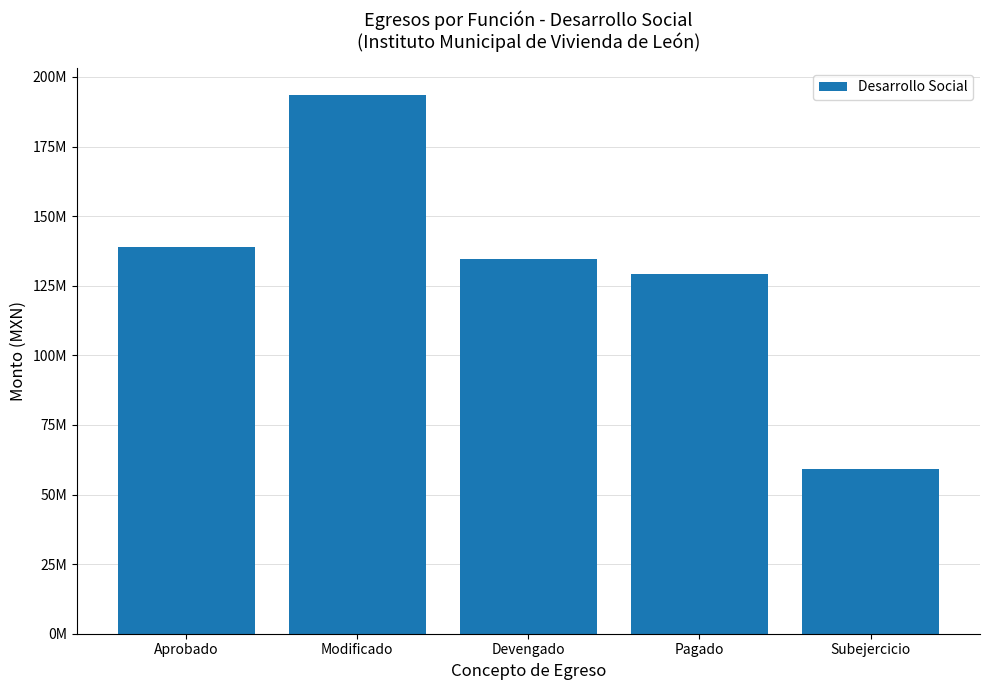

Which category has the lowest value across all series?

Subejercicio